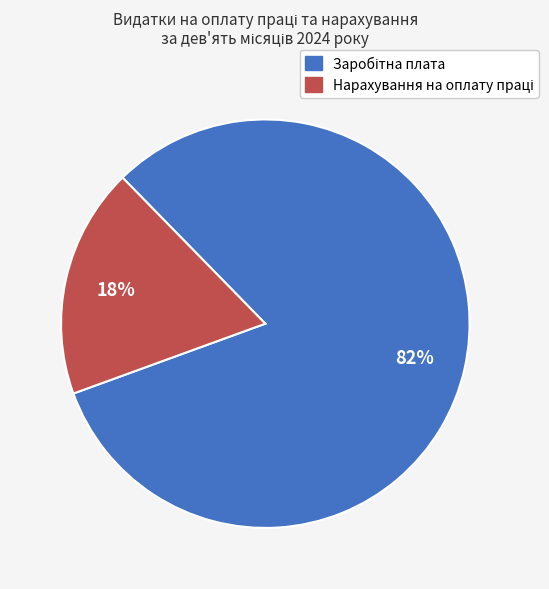

To the nearest percent, what is the difference between the largest and smallest slice percentages?

64%